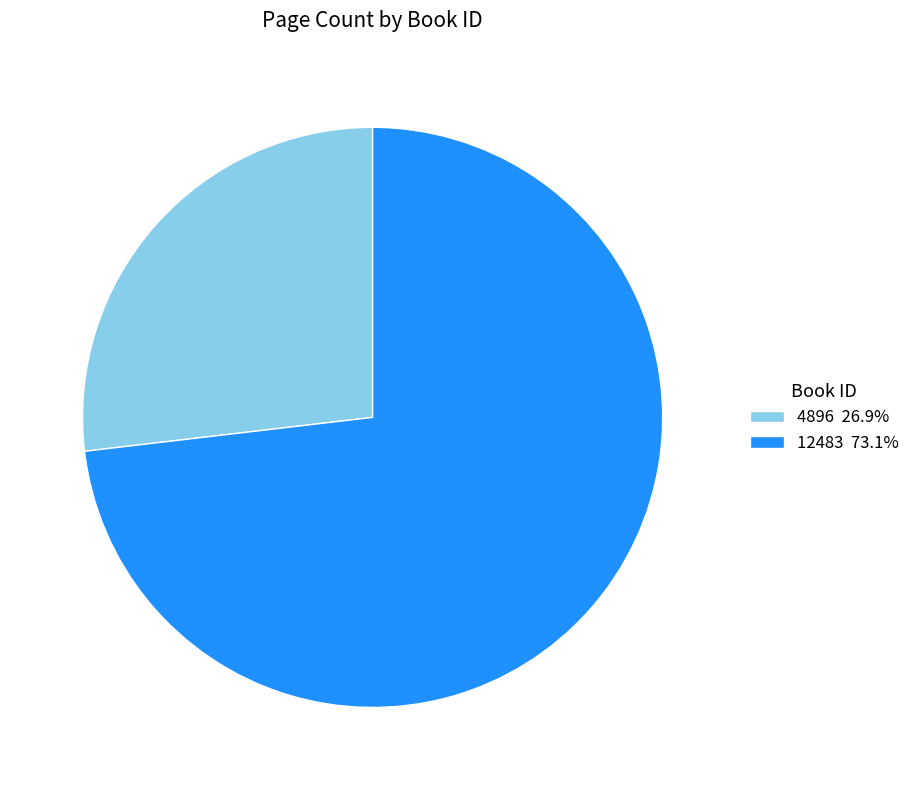

Is the sum of 12483 and 4896 greater than half?

Yes